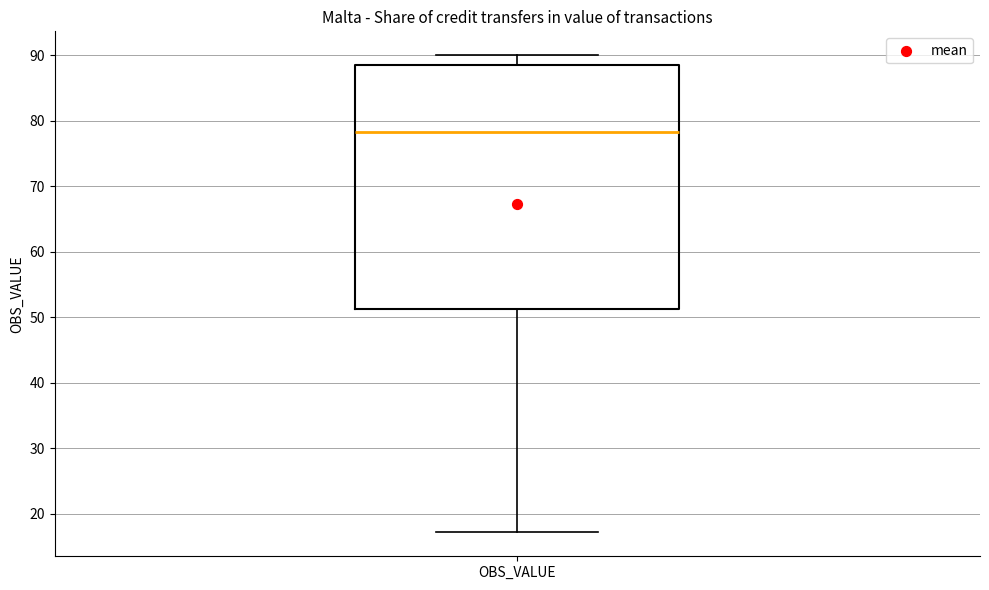

Read this box plot against the y-axis: the position of the median line, the range covered by the box, and the ends of both whiskers. The values are not printed on the chart, so give them approximately, as read against the axis.

median 78, box 51 to 88, whiskers 17 to 90